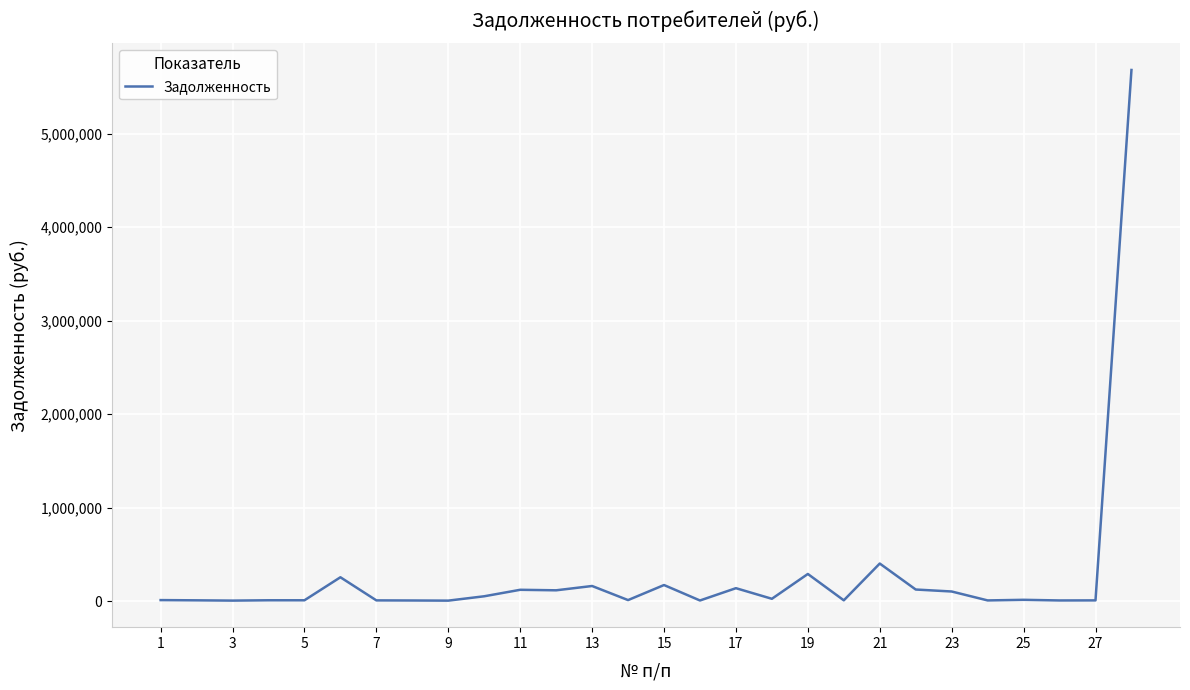

What is the difference between the maximum and minimum values?

5676015.6